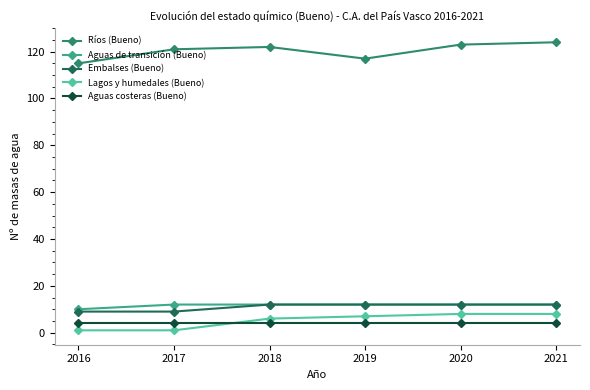

What is the average value of the Ríos (Bueno) series?

120